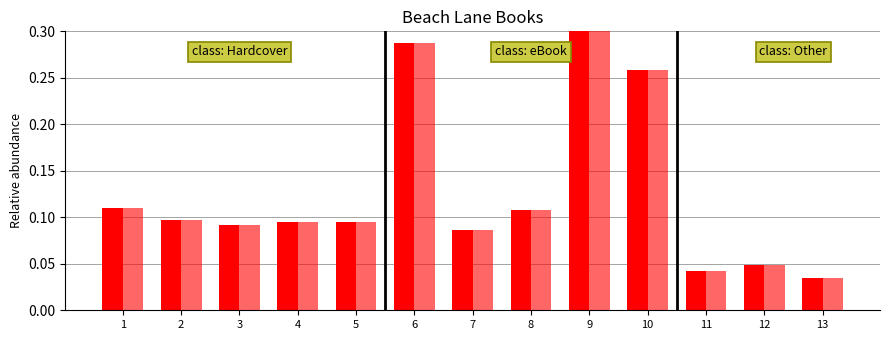

Does the chart contain stacked bars?

No